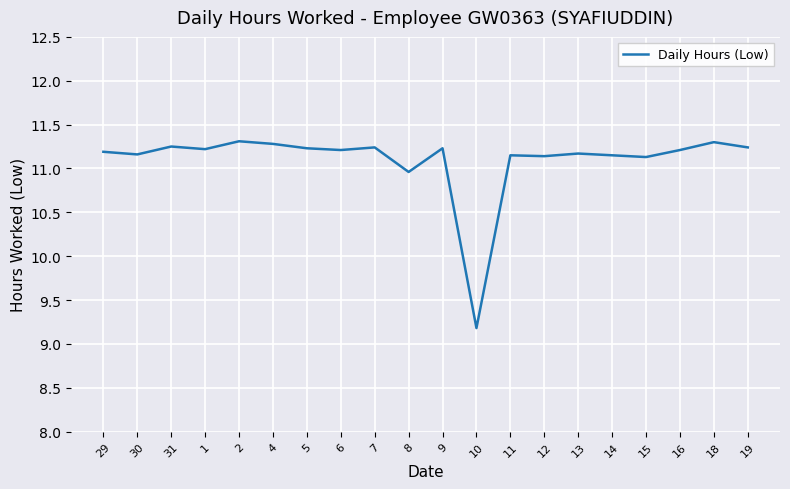

Approximately how many times larger is the value at 7 compared to 8?

1.0